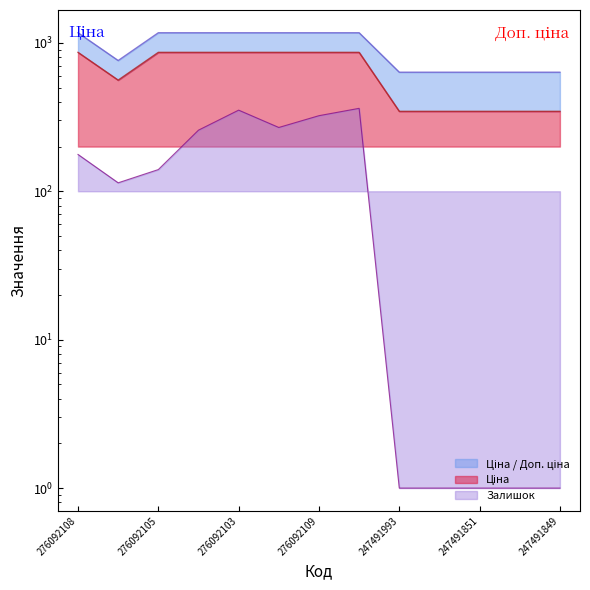

Reading right to left, transcribe all the data shown in this chart.

Ціна: 345.6	345.6	345.6	345.6	345.6	862.8	862.8	862.8	862.8	862.8	862.8	560.8	862.8
Доп. ціна: 634.0	634.0	634.0	634.0	634.0	1169.2	1169.2	1169.2	1169.2	1169.2	1169.2	760.0	1169.2
Залишок: 1.0	1.0	1.0	1.0	1.0	362.0	323.0	269.0	352.0	258.0	140.0	114.0	177.0